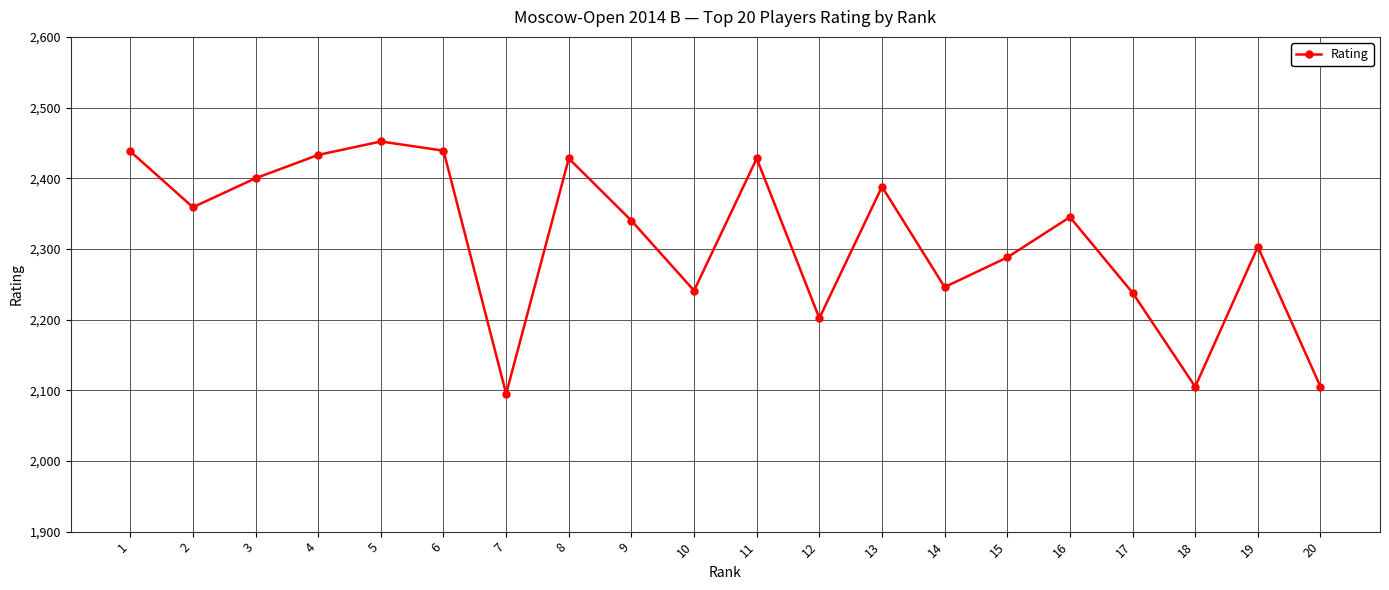

Does the chart have visible grid lines?

Yes